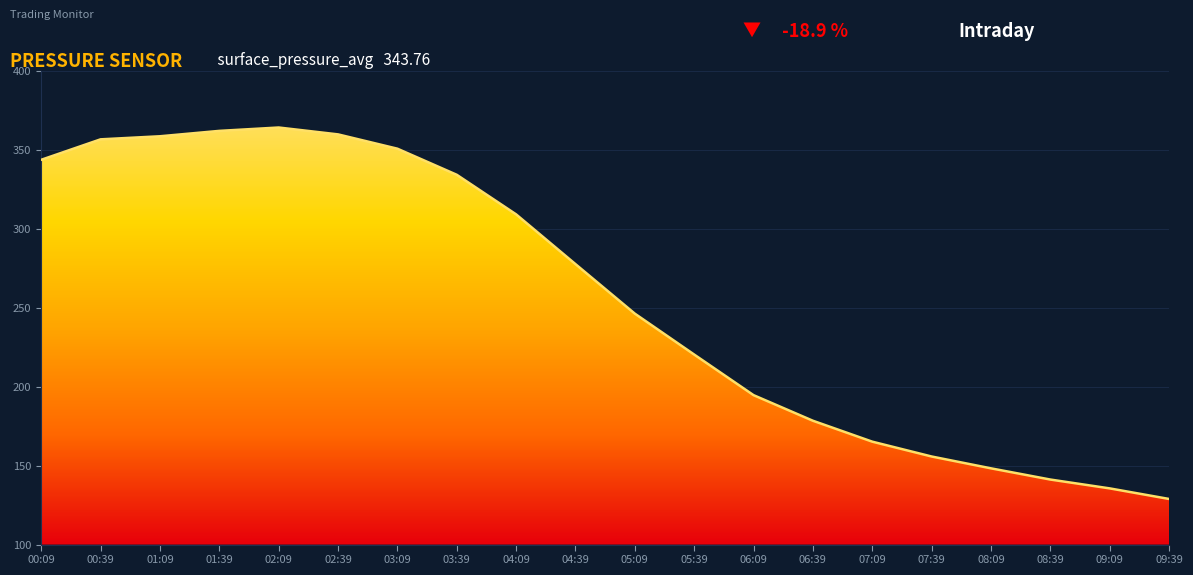

What is the label of the 8th point from the right?

06:09